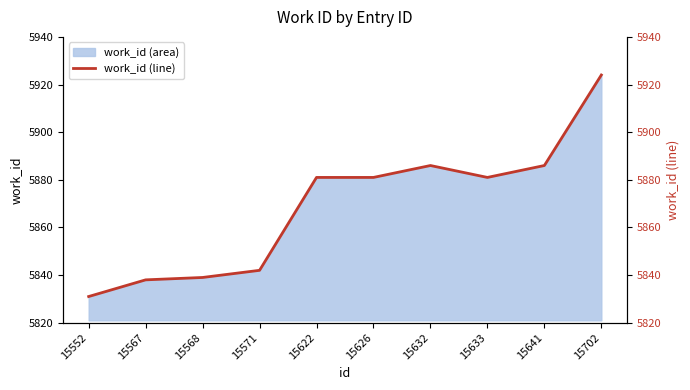

Reading left to right, list all the values displayed in this chart.

15552=5831	15567=5838	15568=5839	15571=5842	15622=5881	15626=5881	15632=5886	15633=5881	15641=5886	15702=5924